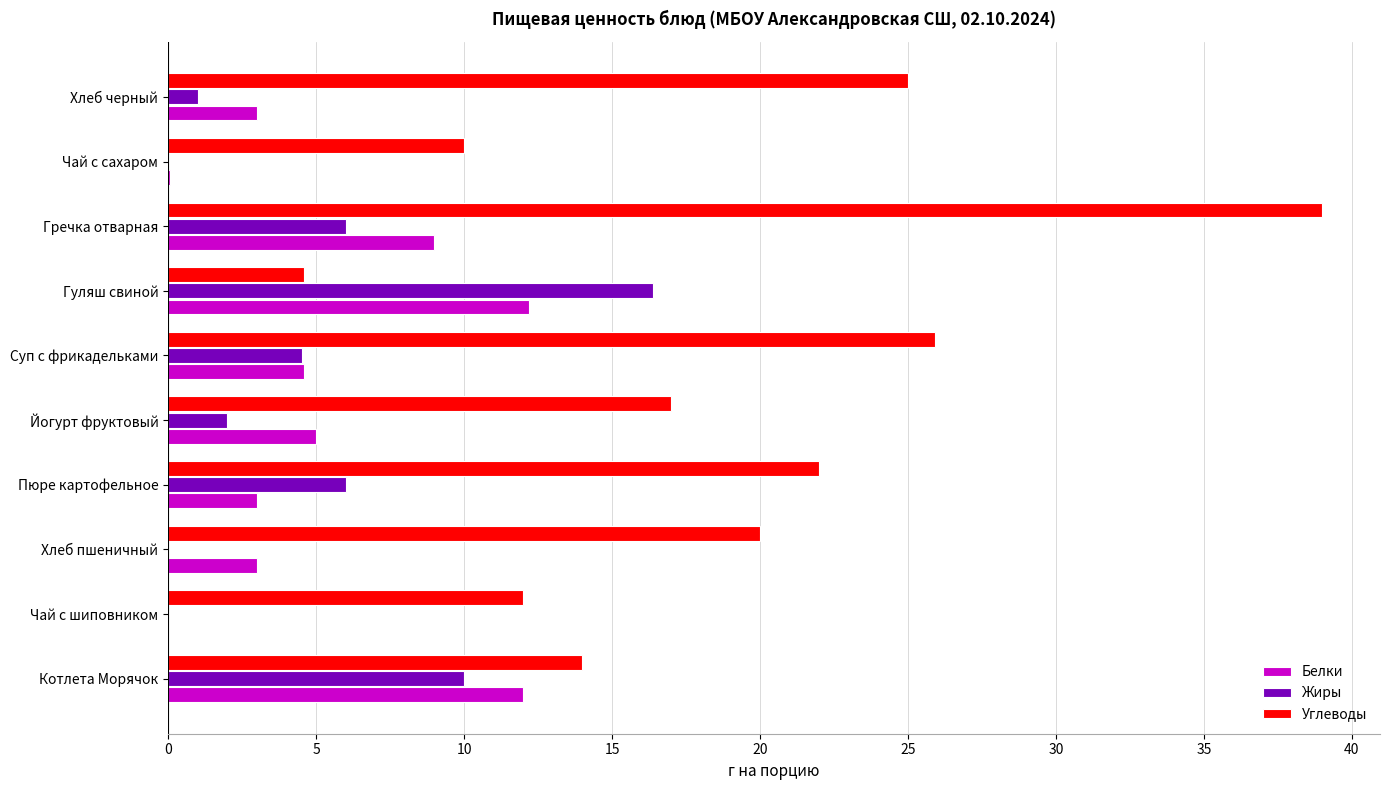

At which category is the sum across all series the highest?

Гречка отварная